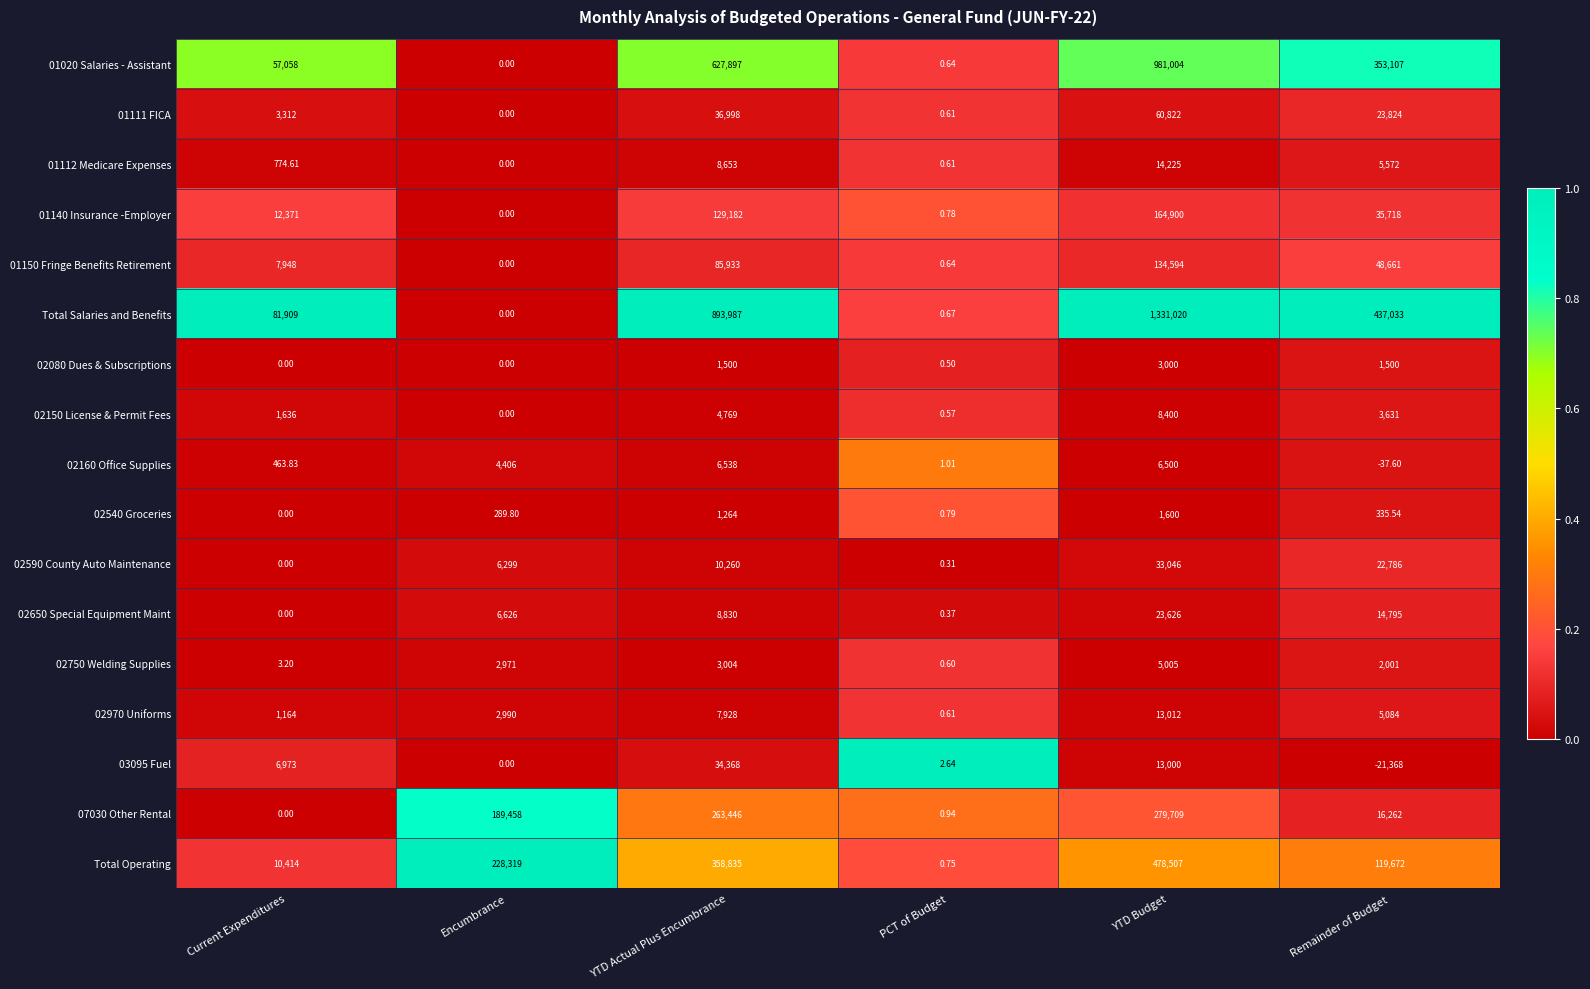

Rank the series by their maximum value, from highest to lowest.

Total Salaries and Benefits, 01020 Salaries - Assistant, Total Operating, 07030 Other Rental, 01140 Insurance -Employer, 01150 Fringe Benefits Retirement, 01111 FICA, 03095 Fuel, 02590 County Auto Maintenance, 02650 Special Equipment Maint, 01112 Medicare Expenses, 02970 Uniforms, 02150 License & Permit Fees, 02160 Office Supplies, 02750 Welding Supplies, 02080 Dues & Subscriptions, 02540 Groceries